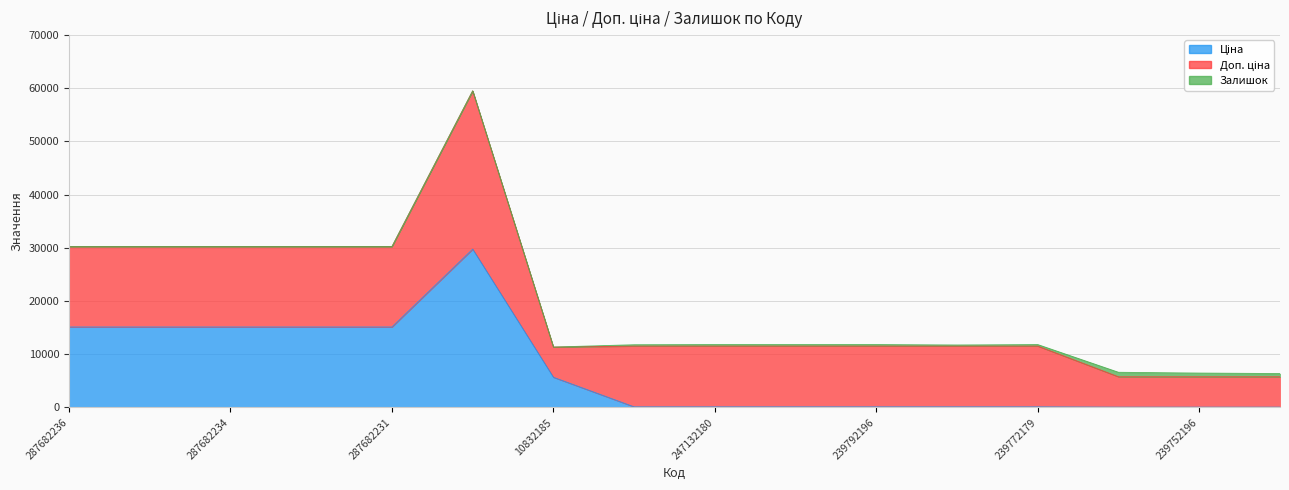

True or false: Залишок and Ціна cross at least once.

True